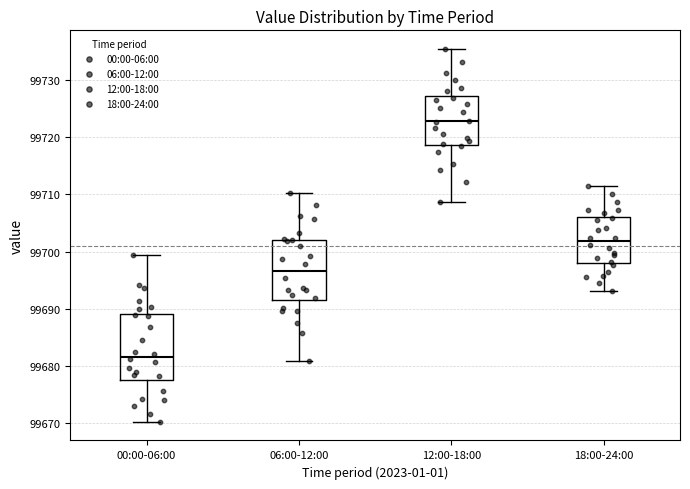

Which box has the highest median line?

12:00-18:00